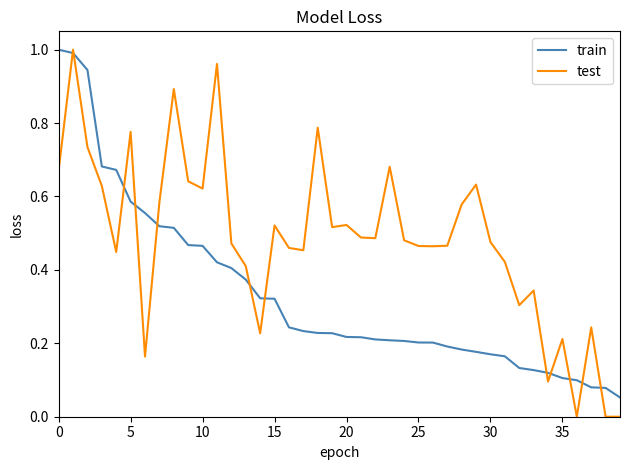

Rank the series by their average value, from highest to lowest.

test, train